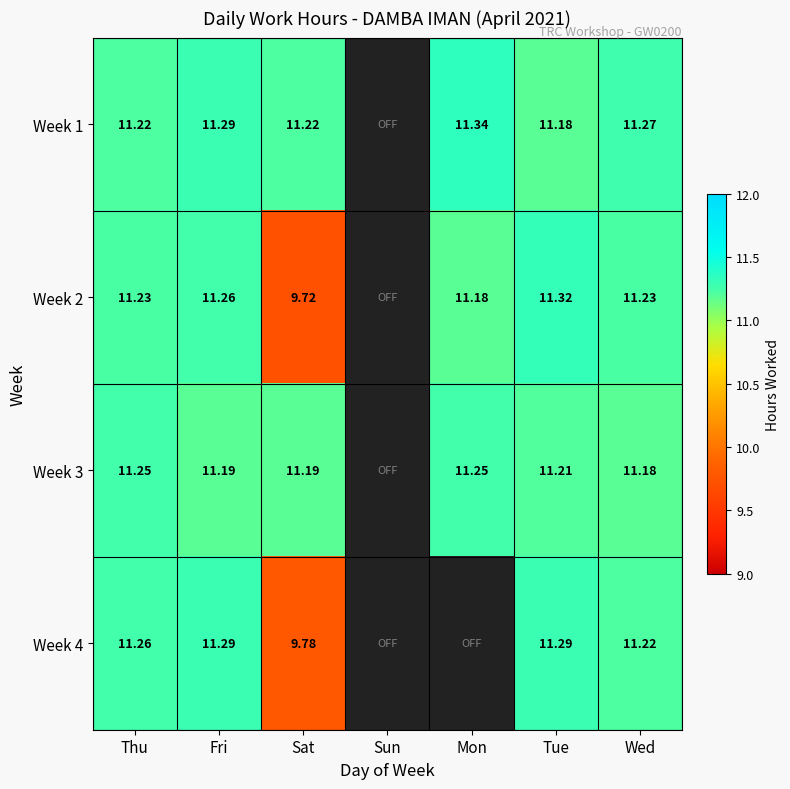

Is the value of Week 2 at Tue greater than the value of Week 4 at Fri?

Yes